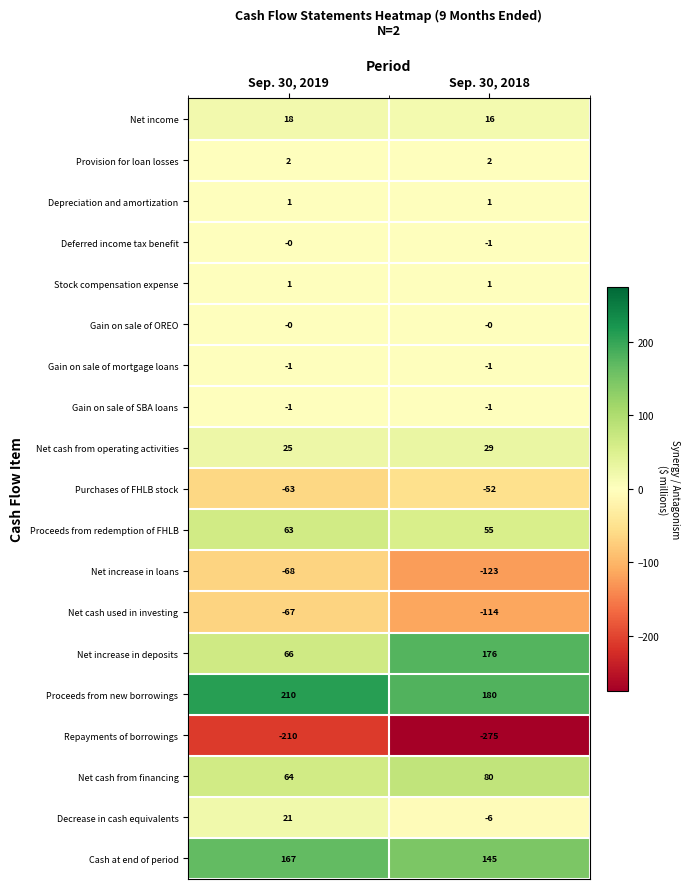

At which category is the sum across all series the highest?

Sep. 30, 2019